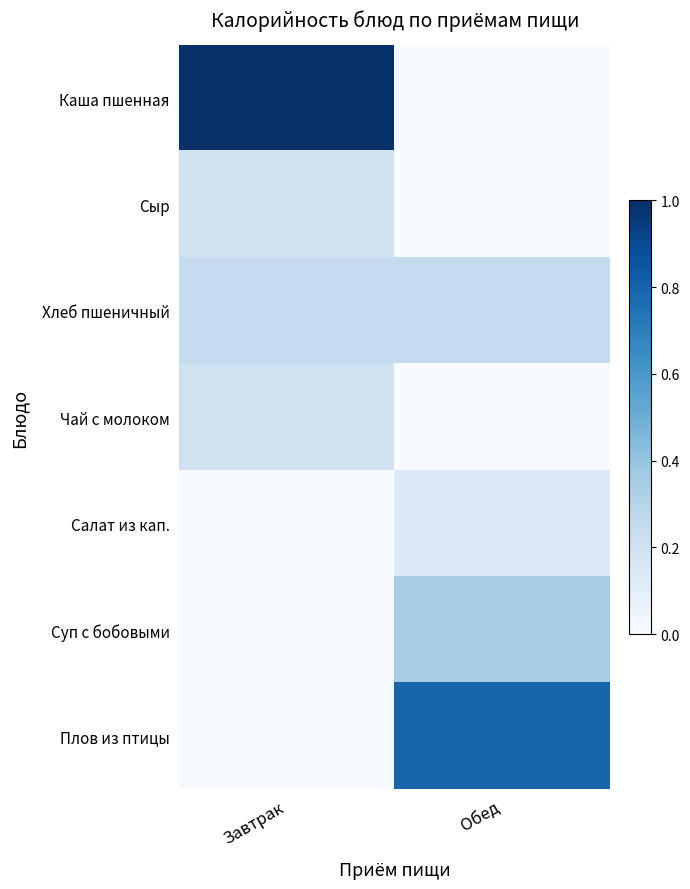

Which series has the largest total across all categories?

Каша пшенная